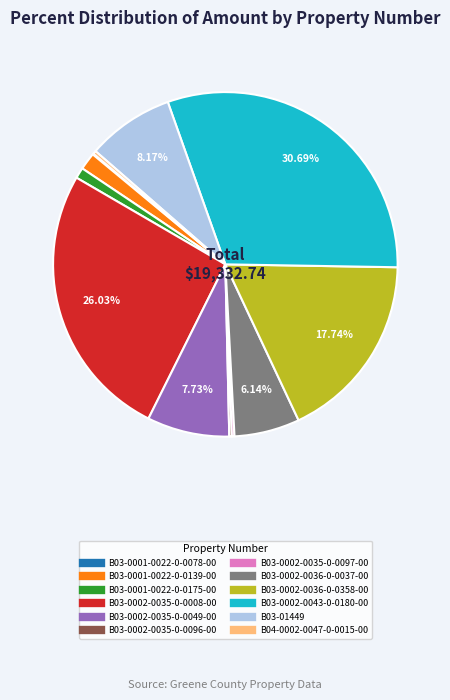

Is the sum of B03-01449 and B03-0001-0022-0-0175-00 greater than half?

No